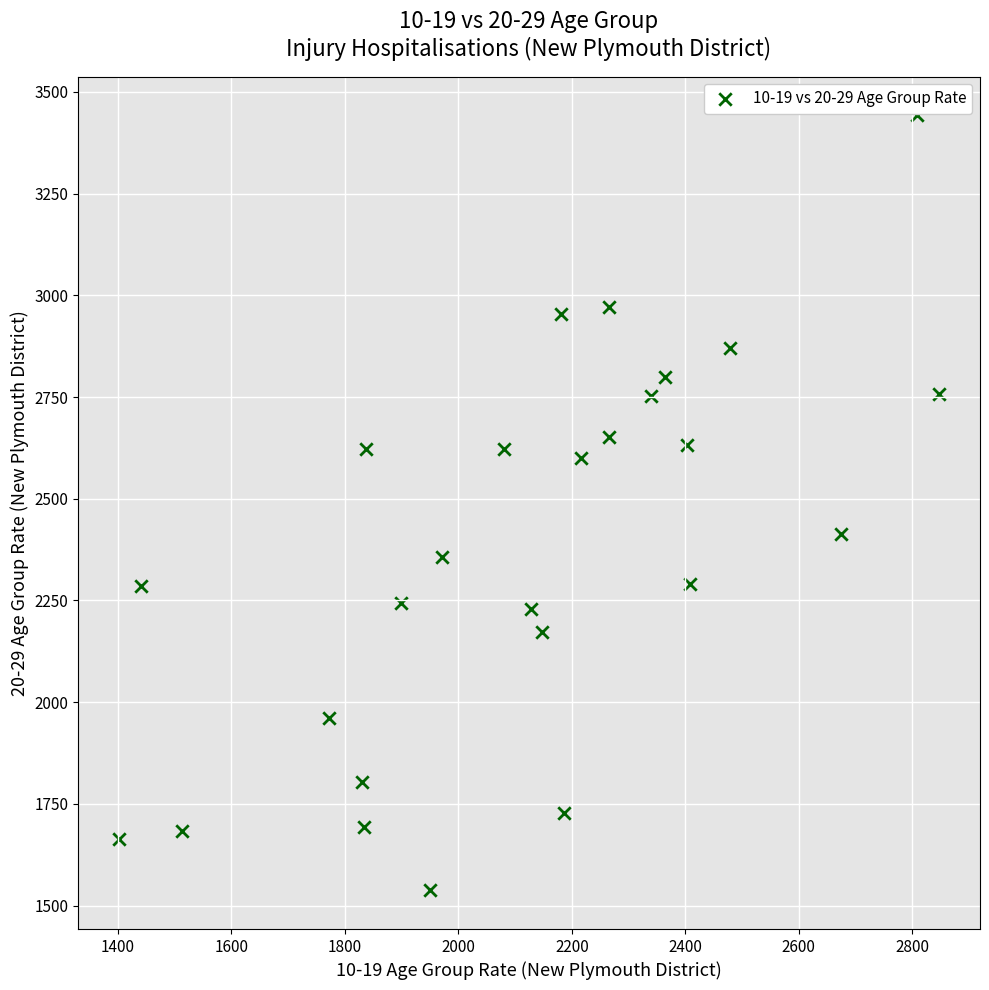

What Y value in the scatter plot is closest to 2489?

2412.8